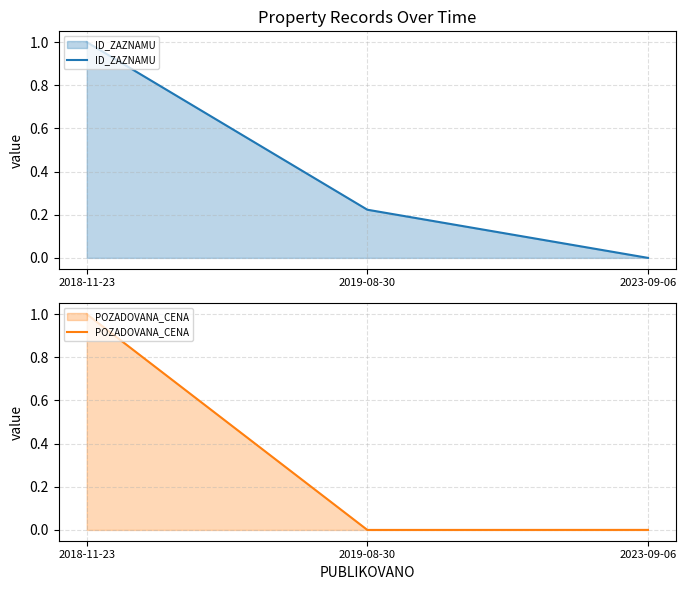

What position from the left is 2018-11-23?

1